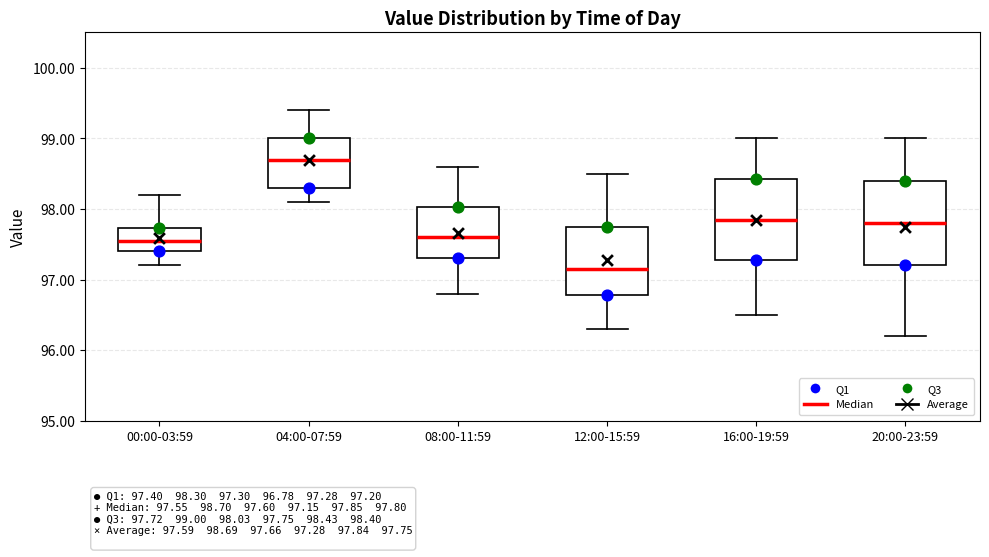

Which box's median line is the lowest?

12:00-15:59